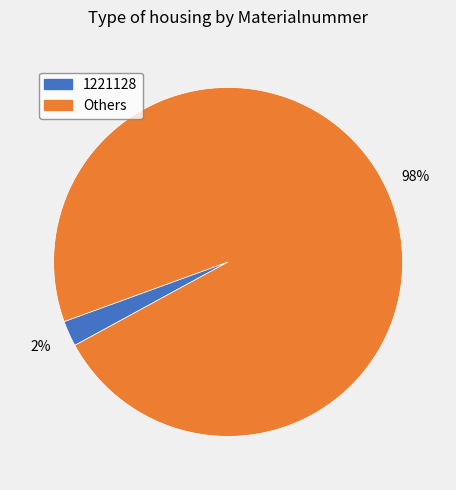

Does any single category account for the majority?

Yes